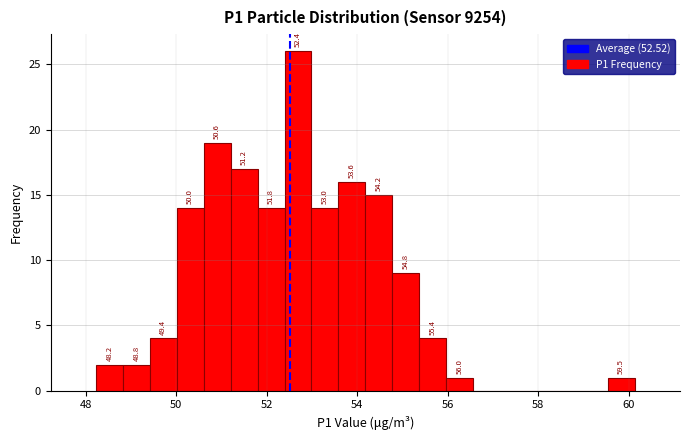

Around what value on the x-axis is the tallest bar? Give the approximate position of its centre, as read against the axis.

52.6